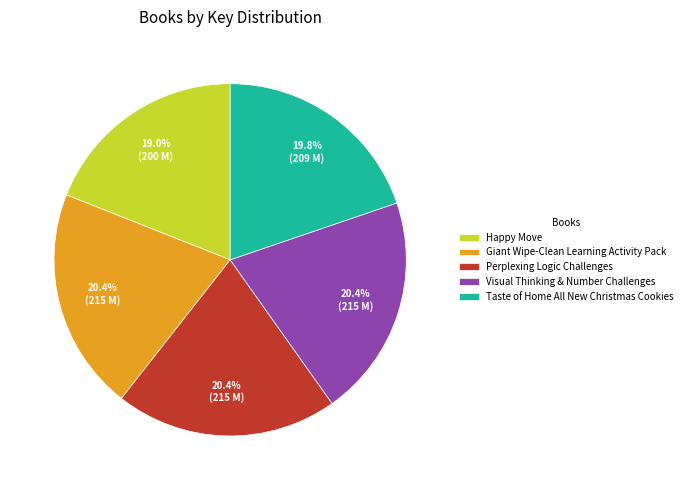

To the nearest percent, what is the average slice percentage?

20%